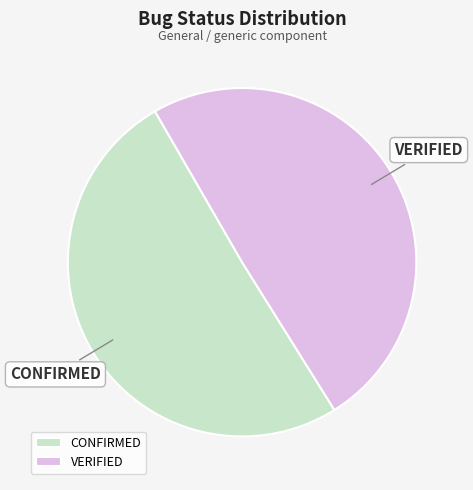

Rank the categories by value from highest to lowest.

CONFIRMED, VERIFIED